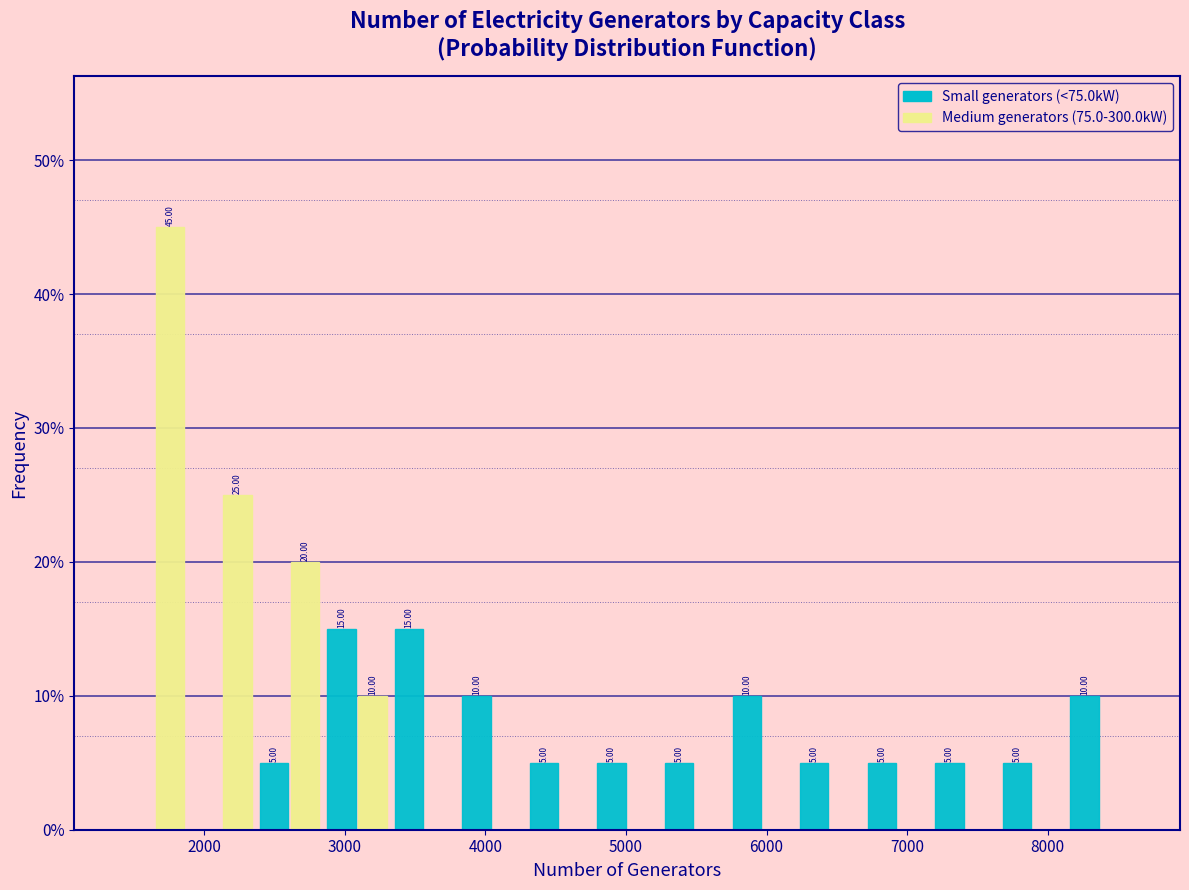

In the Medium generators (75.0-300.0kW) series, which range on the x-axis has the tallest bar?

1400 to 1900